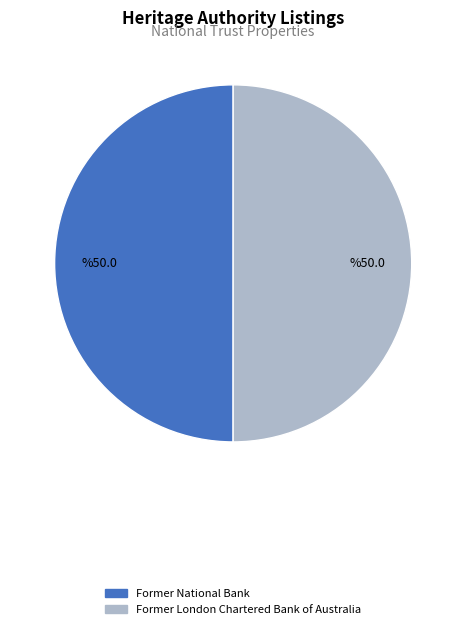

Approximately how many times larger is the value at Former National Bank compared to Former London Chartered Bank of Australia?

1.0